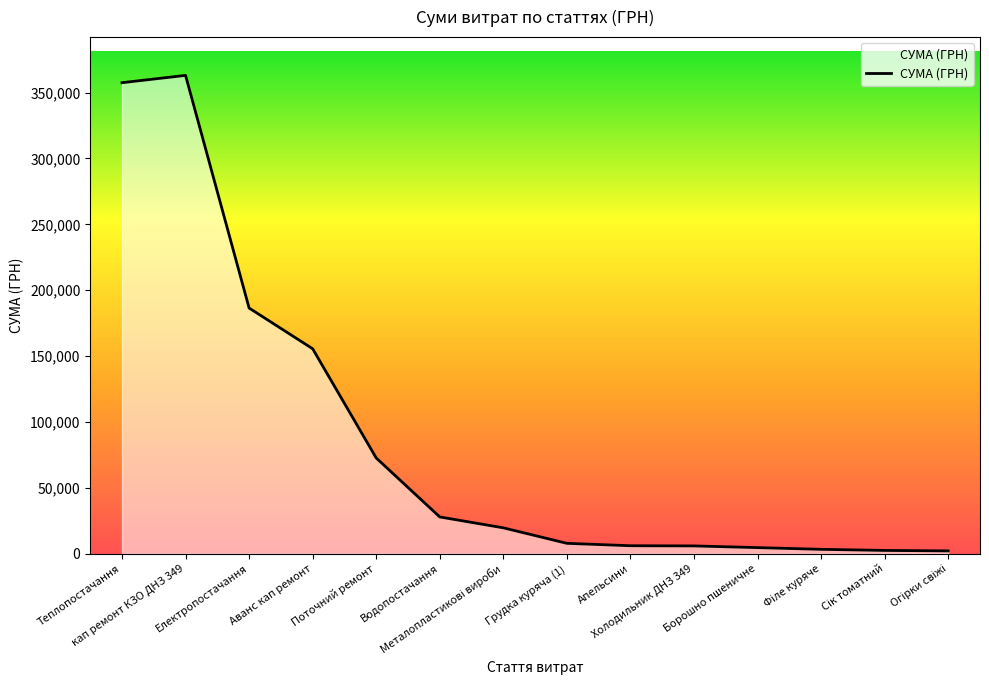

How many lines are shown in the chart?

1